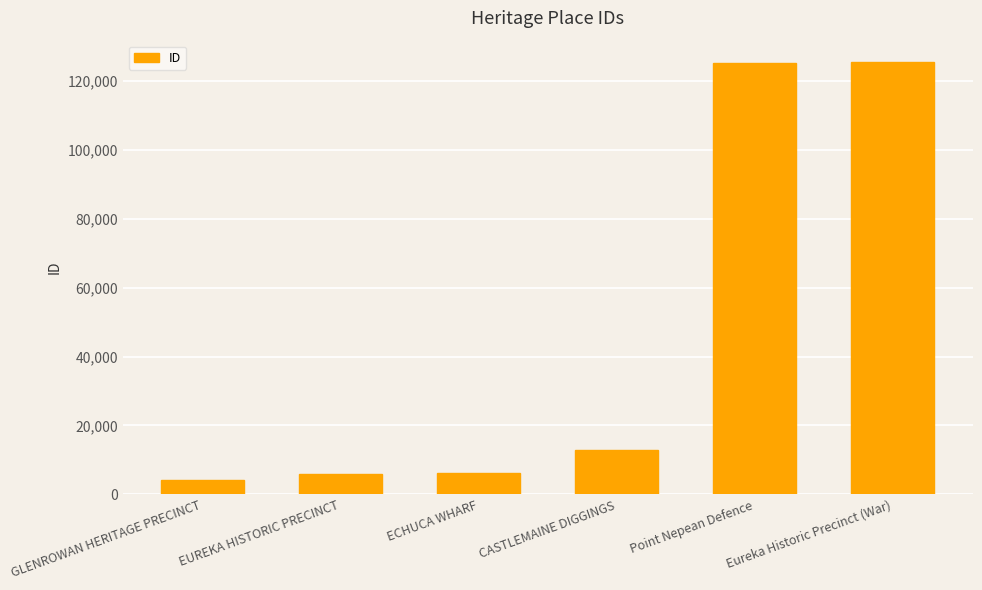

What is the maximum value shown in the chart?

125351